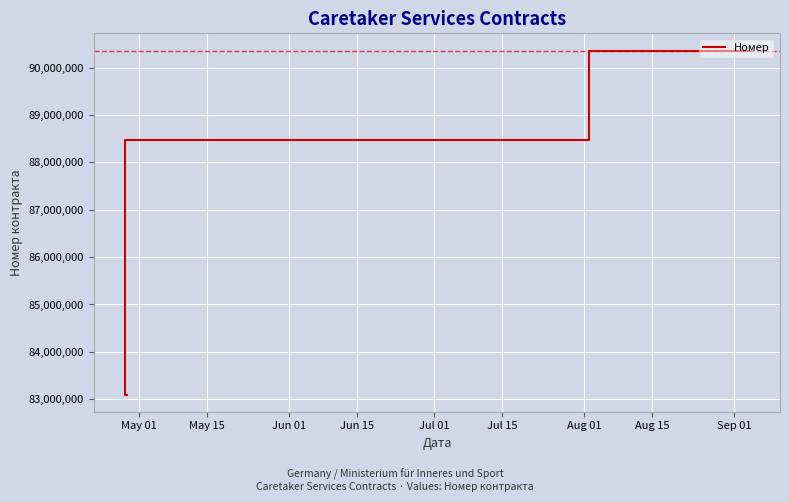

True or false: the data shows 39613827 at Jun 15.

False